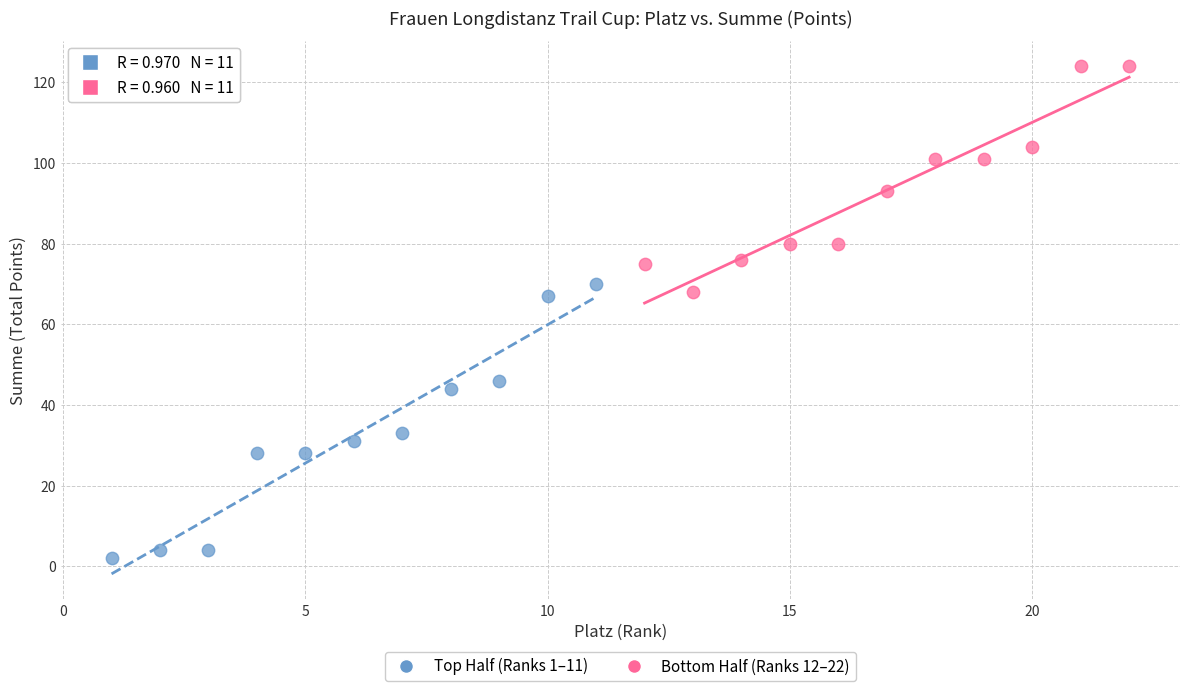

Which series has the widest spread of Y values?

Top Half (Ranks 1–11)